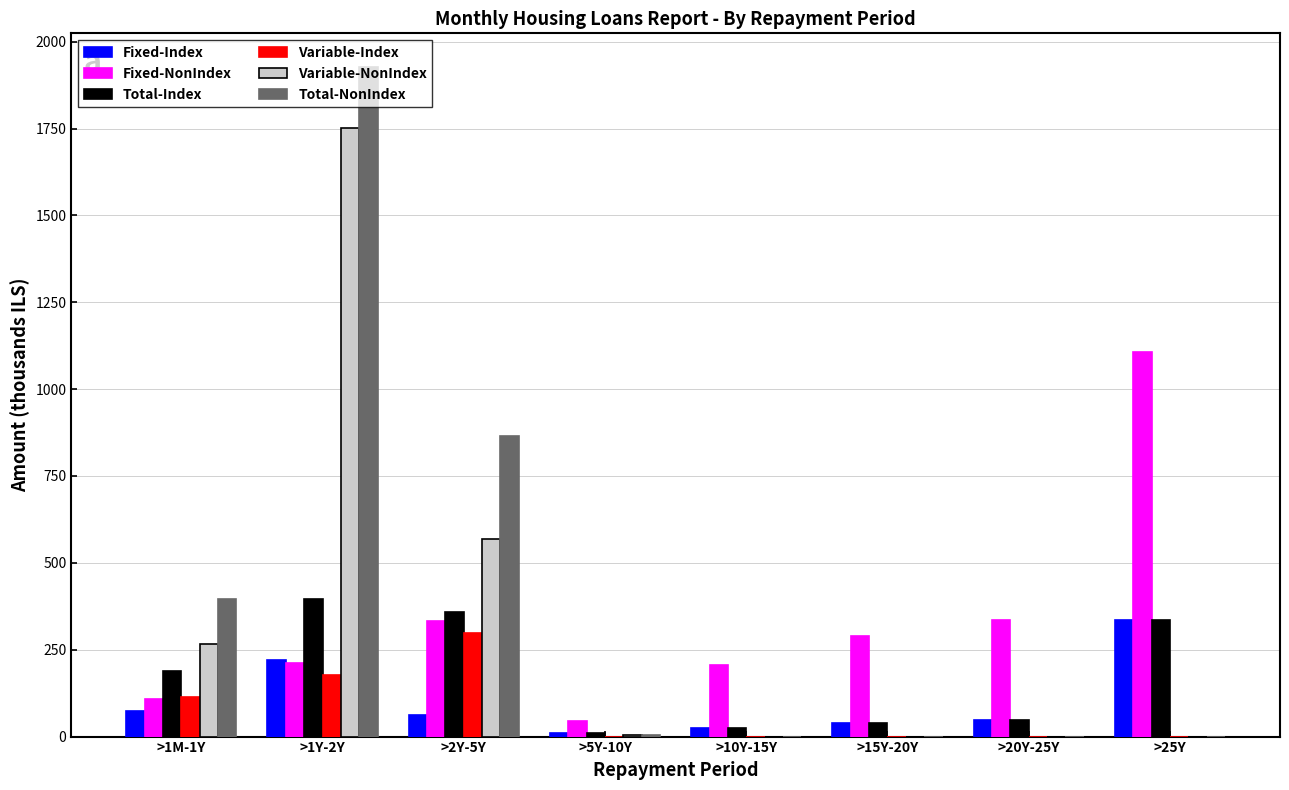

What is the total value across all series at >1Y-2Y?

4682.0